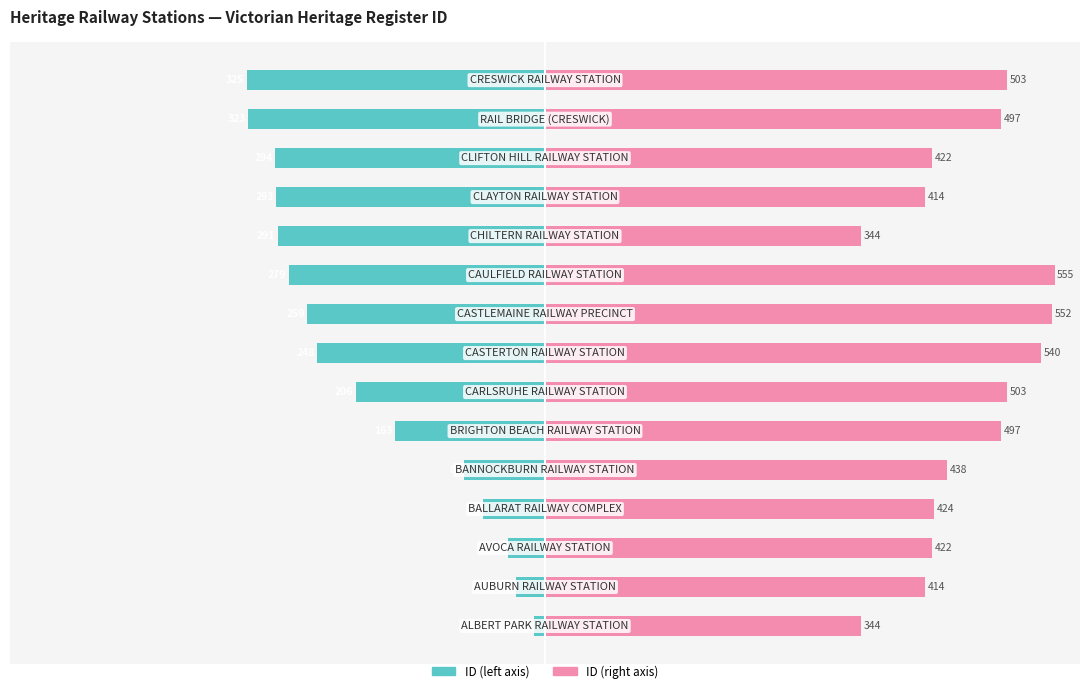

How many data points does each series have?

15